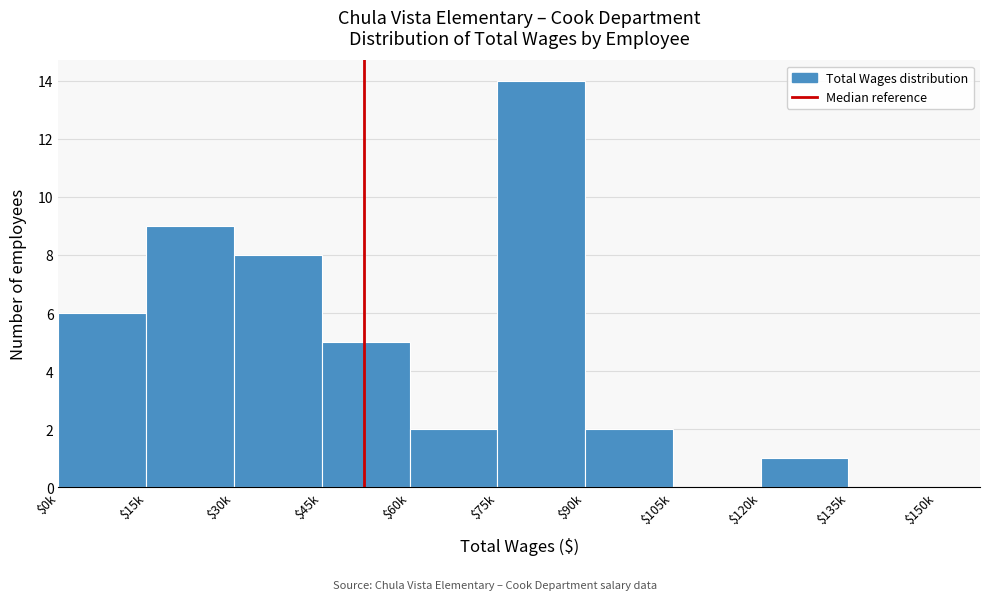

Is it true that the value at $90k is 3?

False